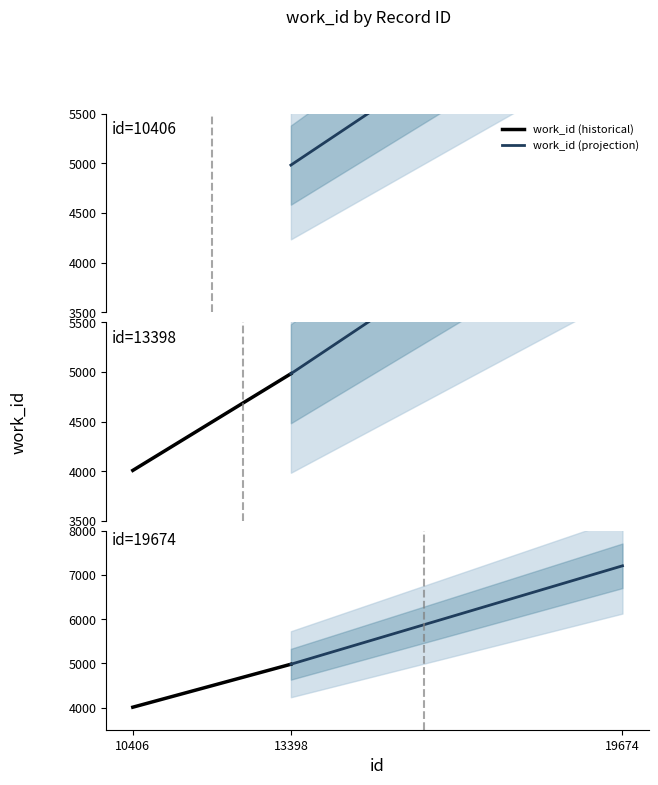

What is the value of the work_id (projection) point at the 1st from the left?

4983